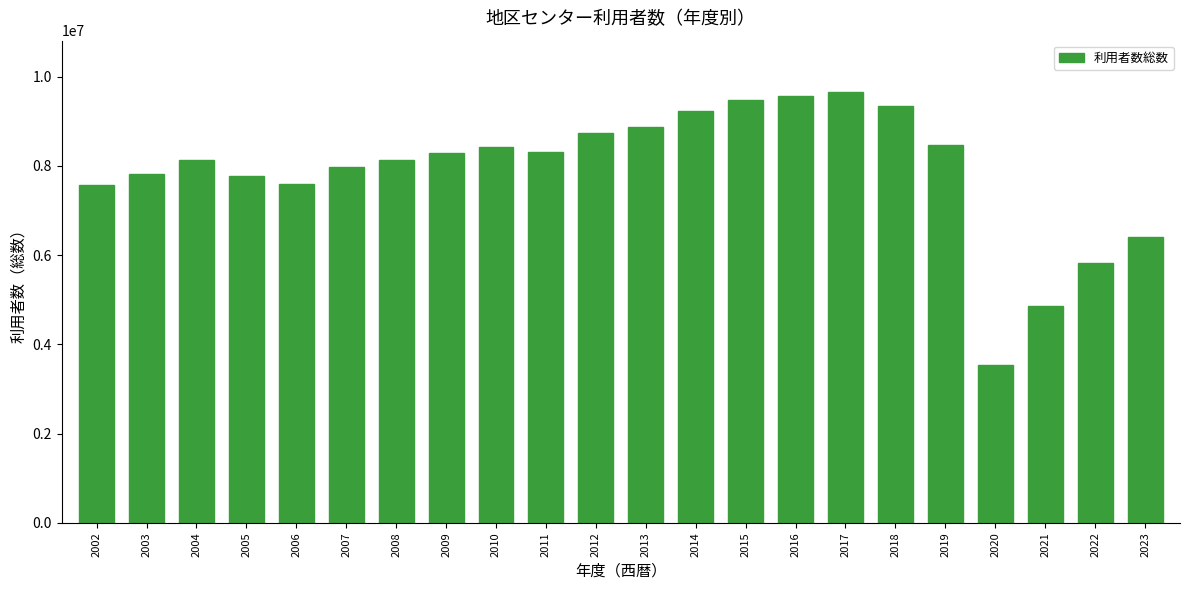

Which category has the lowest value across all series?

2020